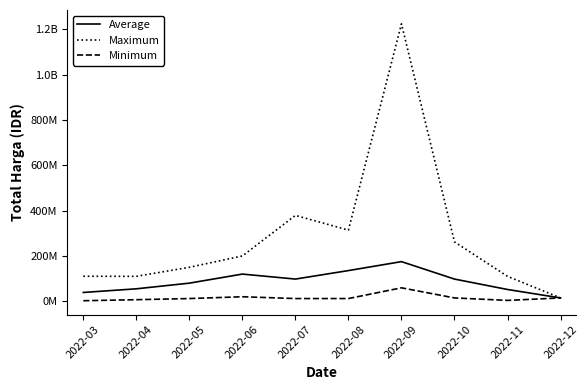

Does the chart display data point markers on the line(s)?

No